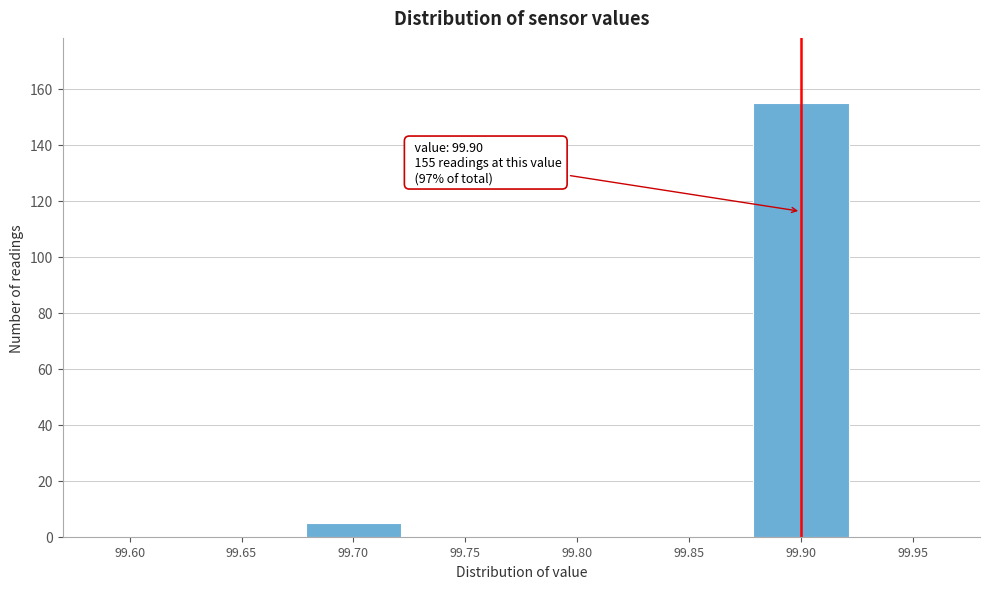

Reading left to right, transcribe all the data shown in this chart.

99.60=0	99.65=0	99.70=5	99.75=0	99.80=0	99.85=0	99.90=155	99.95=0